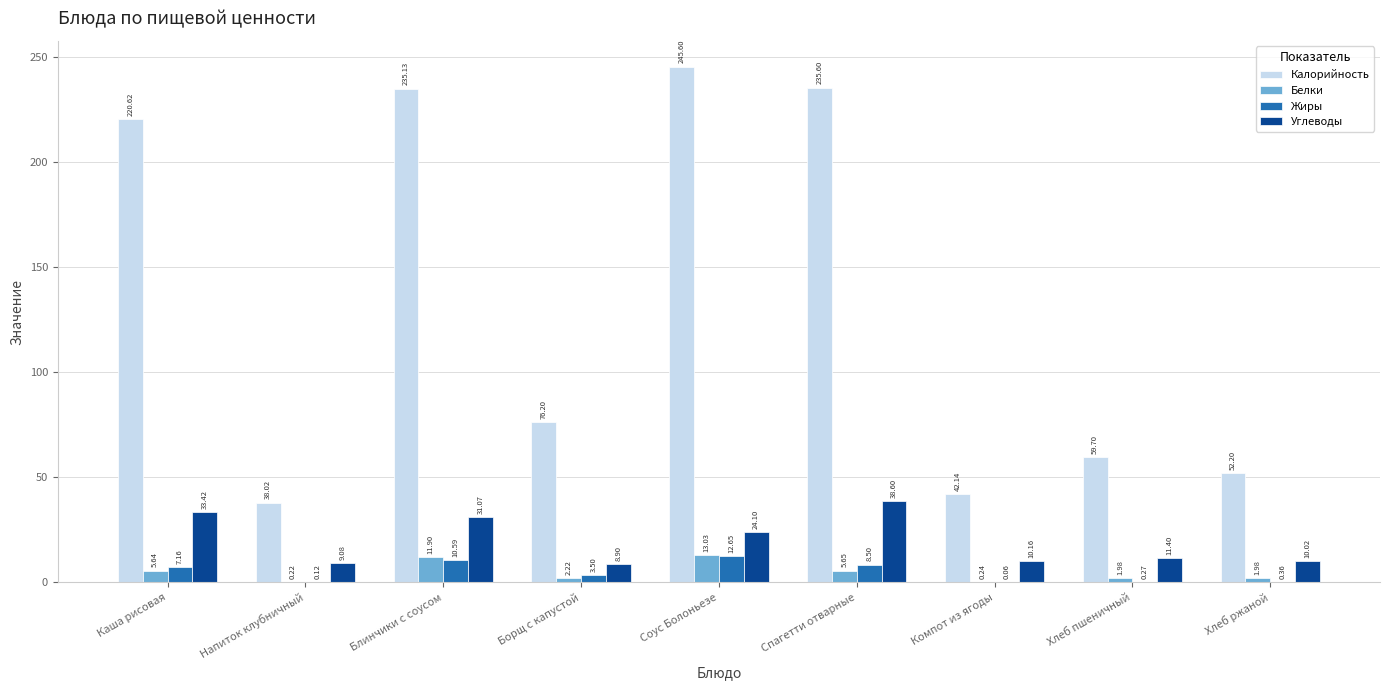

Which label corresponds to the largest value in the chart?

Соус Болоньезе